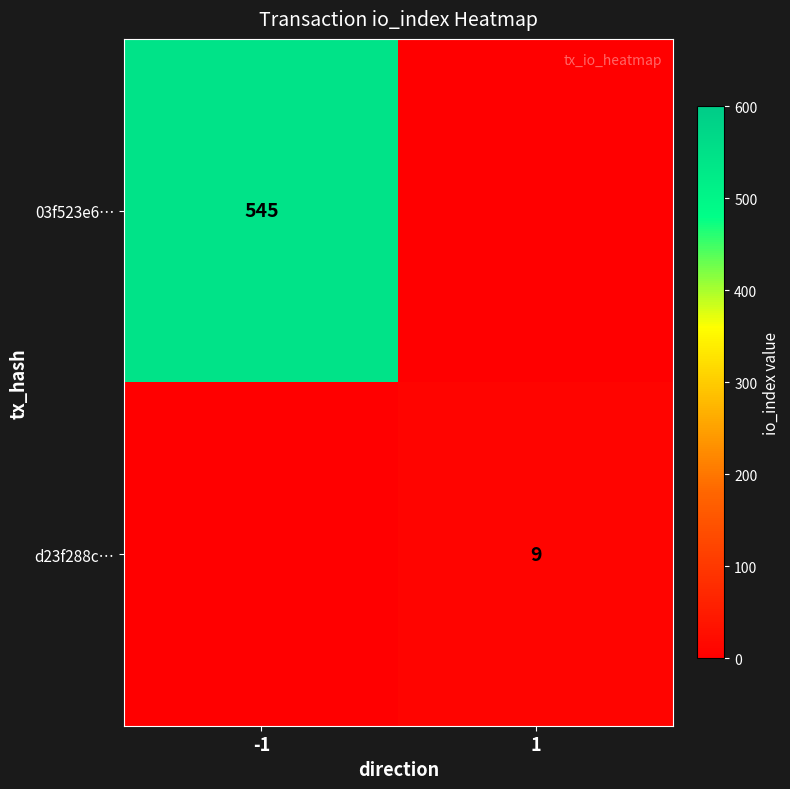

The value of d23f288c… at 1 is 9. True or false?

True